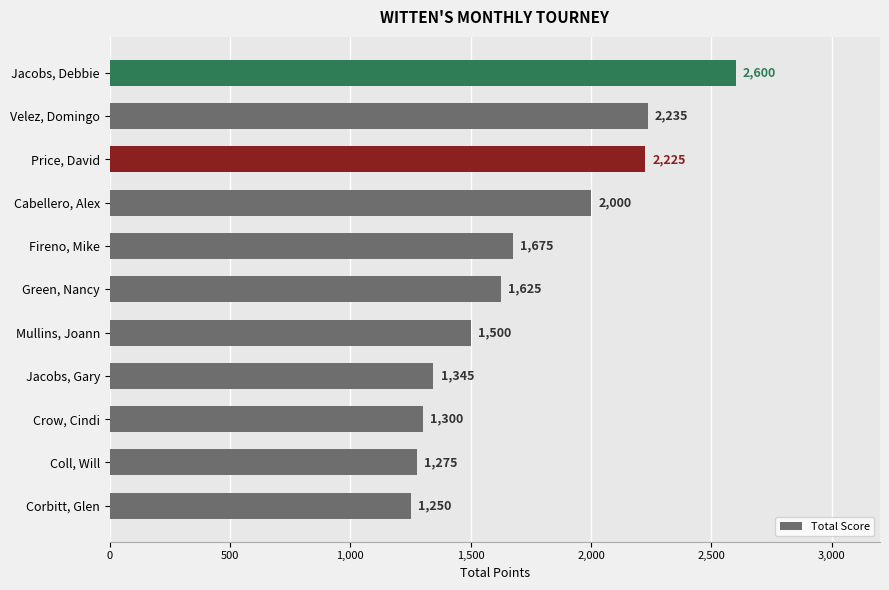

What is the difference between the maximum and minimum values?

1350